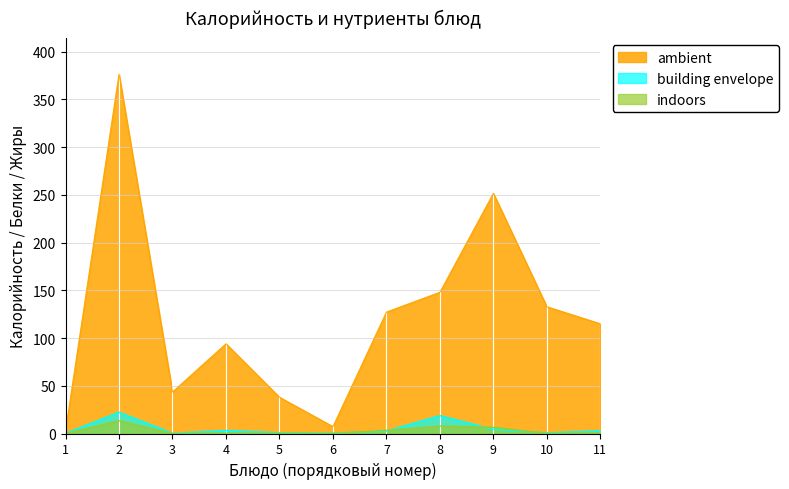

What is the difference between the second highest and minimum values in the building envelope series?

18.5